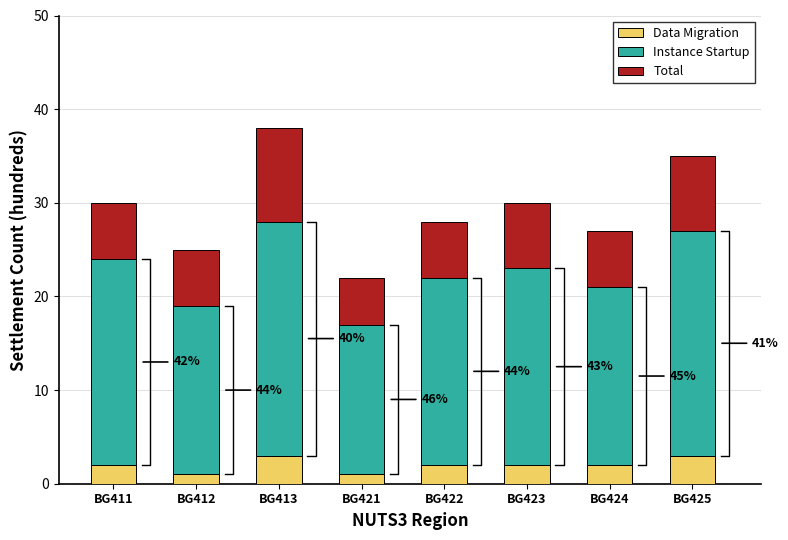

Reading left to right, list all the values displayed in this chart.

Data Migration: 2	1	3	1	2	2	2	3
Instance Startup: 22	18	25	16	20	21	19	24
Total: 6	6	10	5	6	7	6	8